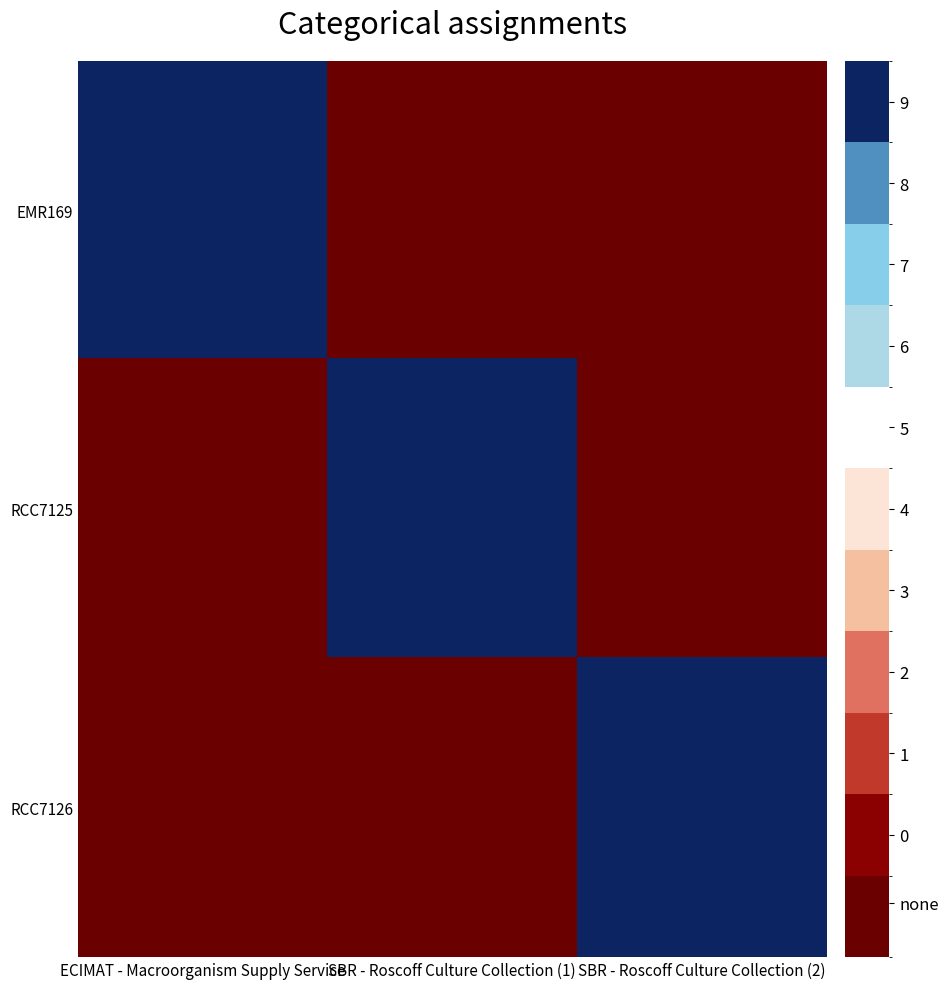

Which label corresponds to the largest value in the chart?

ECIMAT - Macroorganism Supply Service